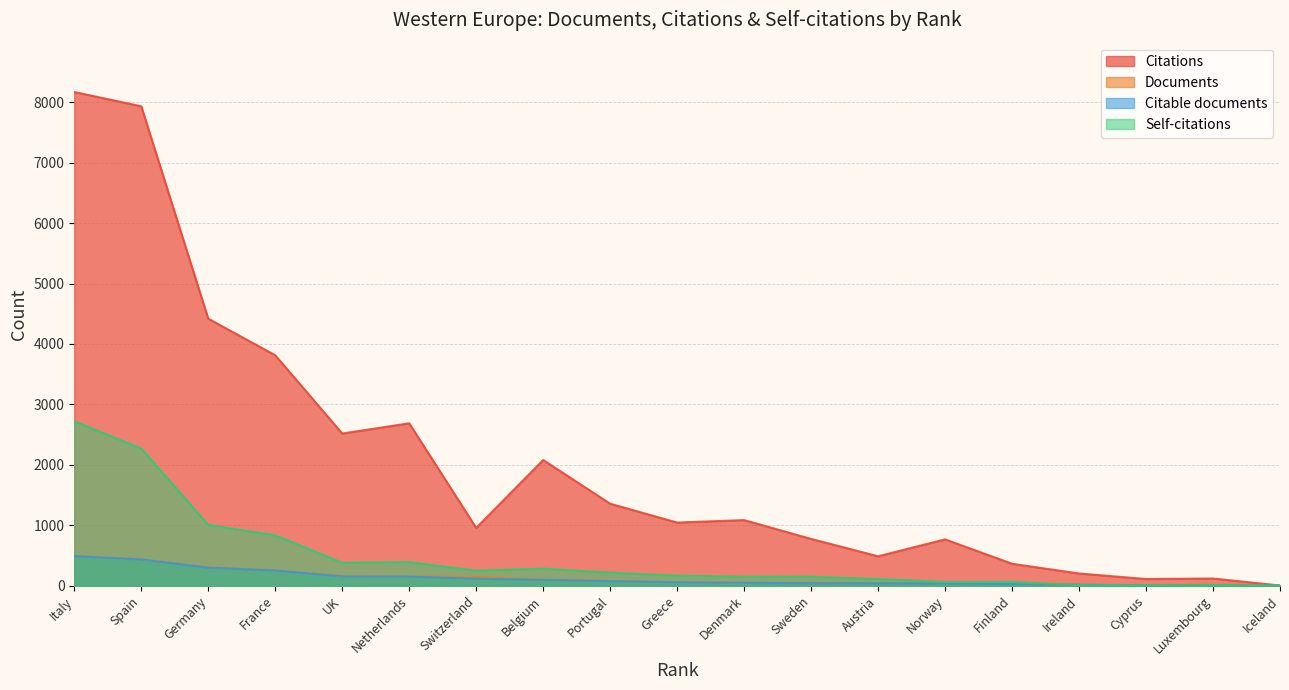

What are all the series names shown in the legend?

Citations, Documents, Citable documents, Self-citations